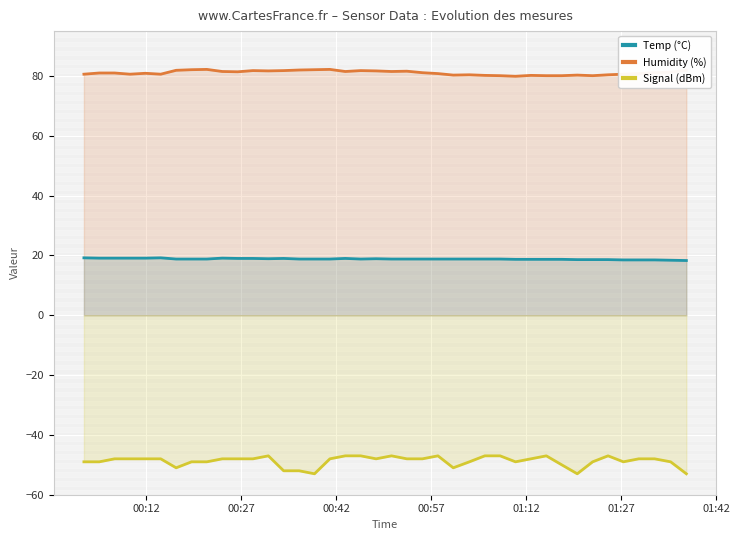

What is the highest value of the Signal (dBm) series?

-47.0